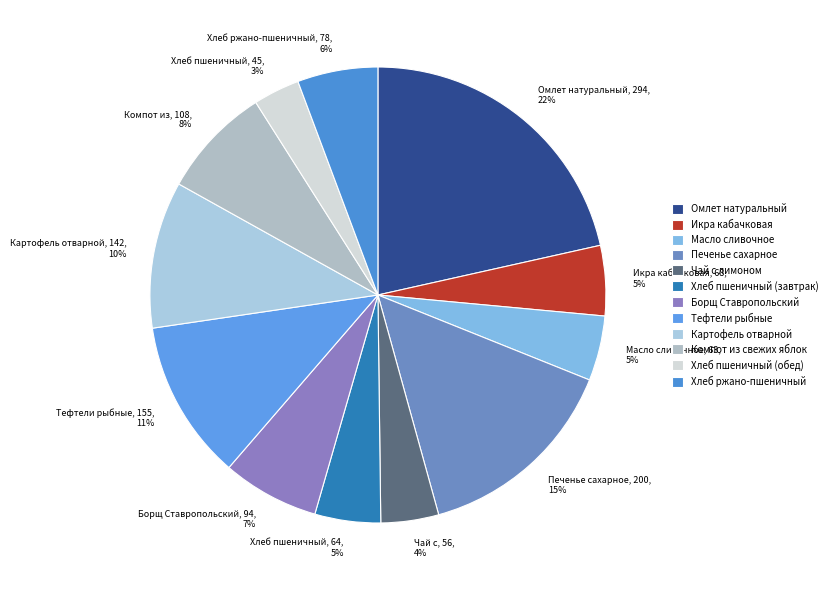

Count the number of slices in the pie.

12